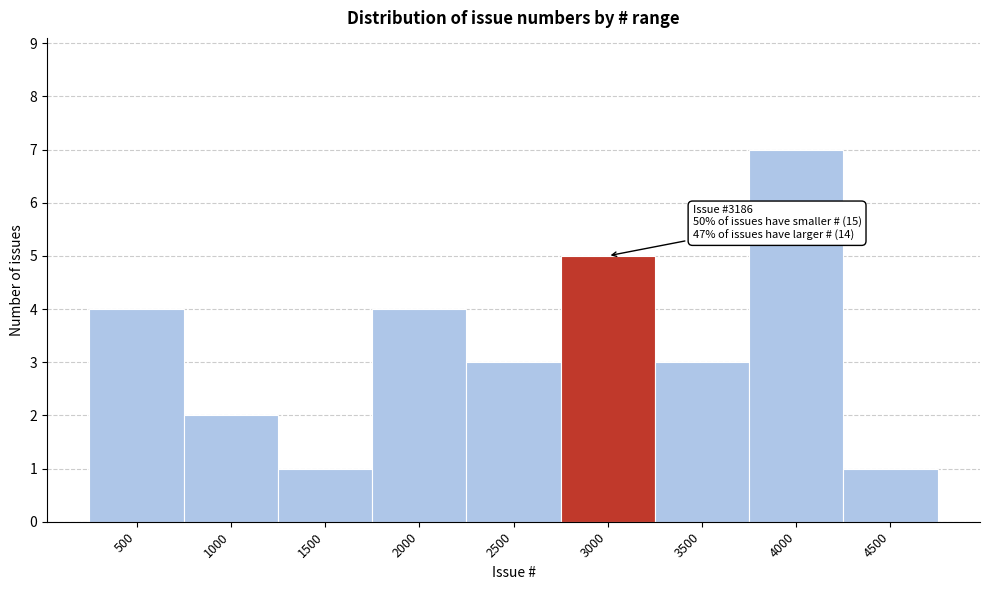

Reading left to right, list all the values displayed in this chart.

4	2	1	4	3	5	3	7	1